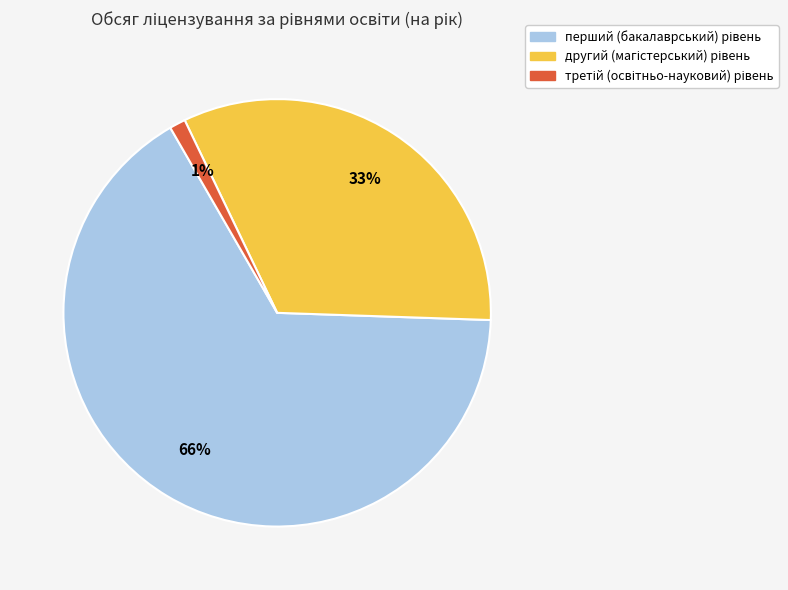

To the nearest percent, what is the difference between the largest and smallest slice percentages?

65%